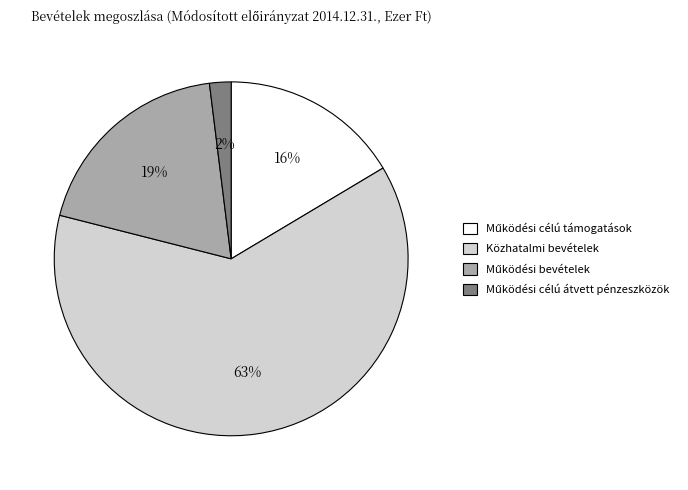

Which slice is the largest?

Közhatalmi bevételek